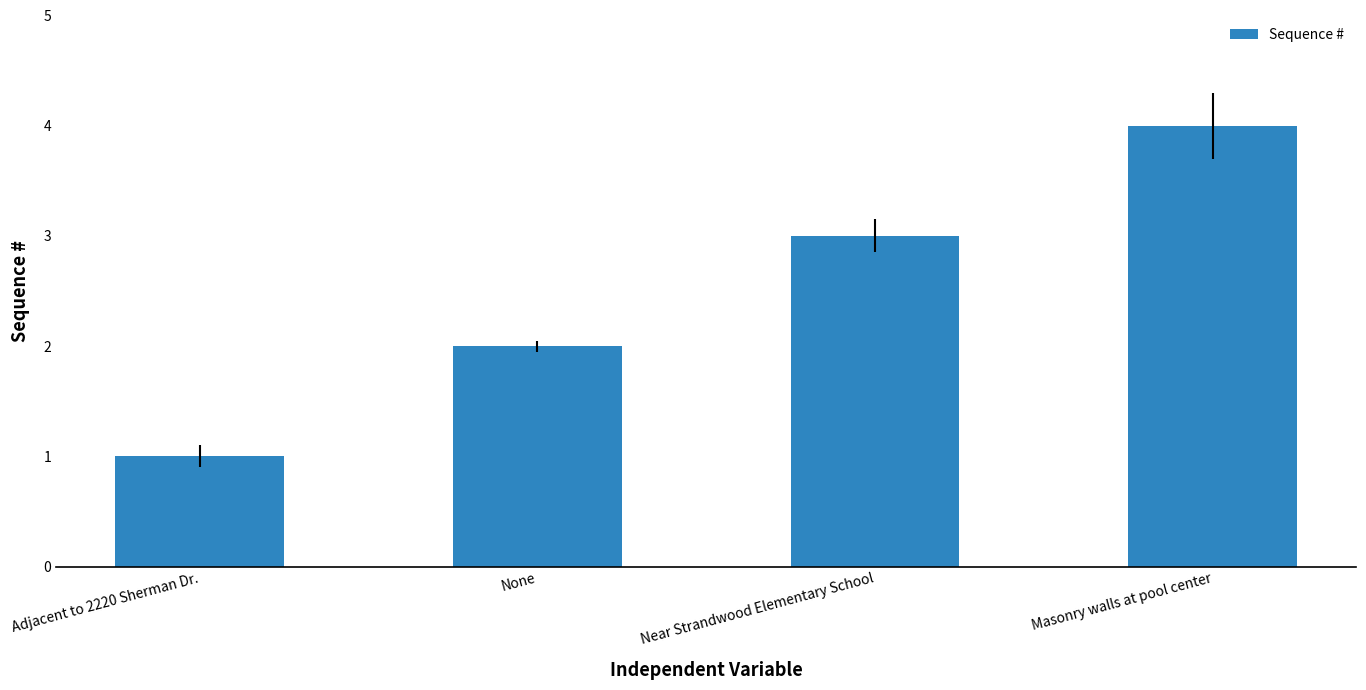

The chart shows a value of 3 at Near Strandwood Elementary School. True or false?

True